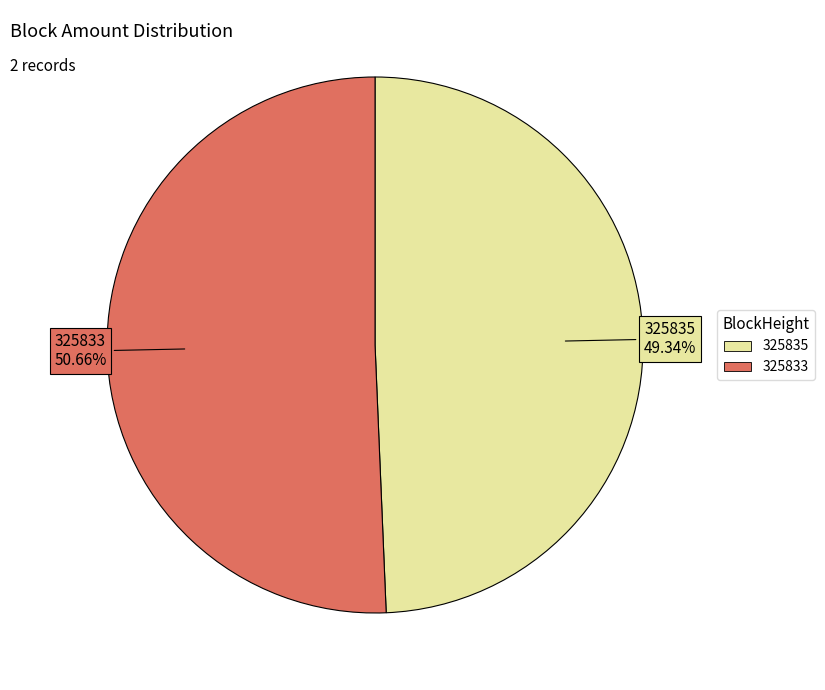

What is the smallest slice in the pie chart?

325835